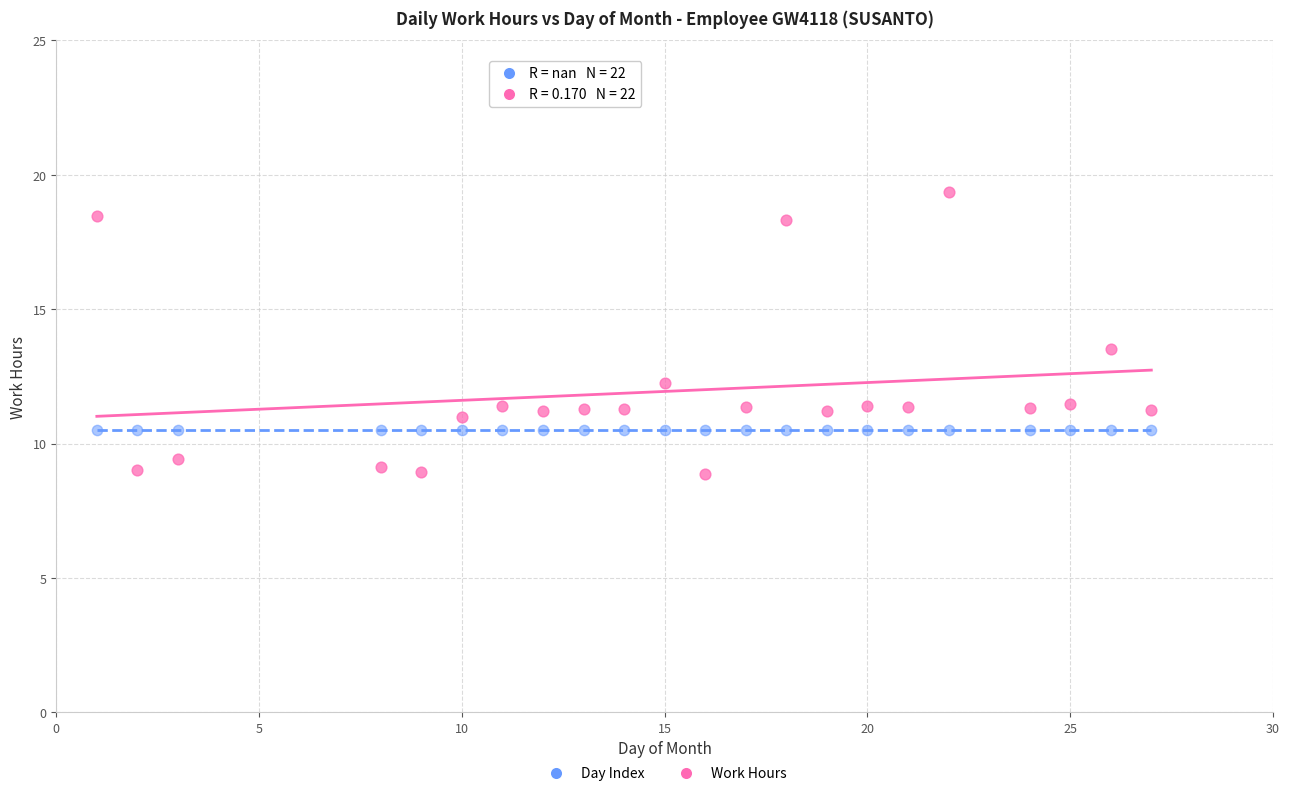

Across all series, what Y value is closest to 14?

13.5